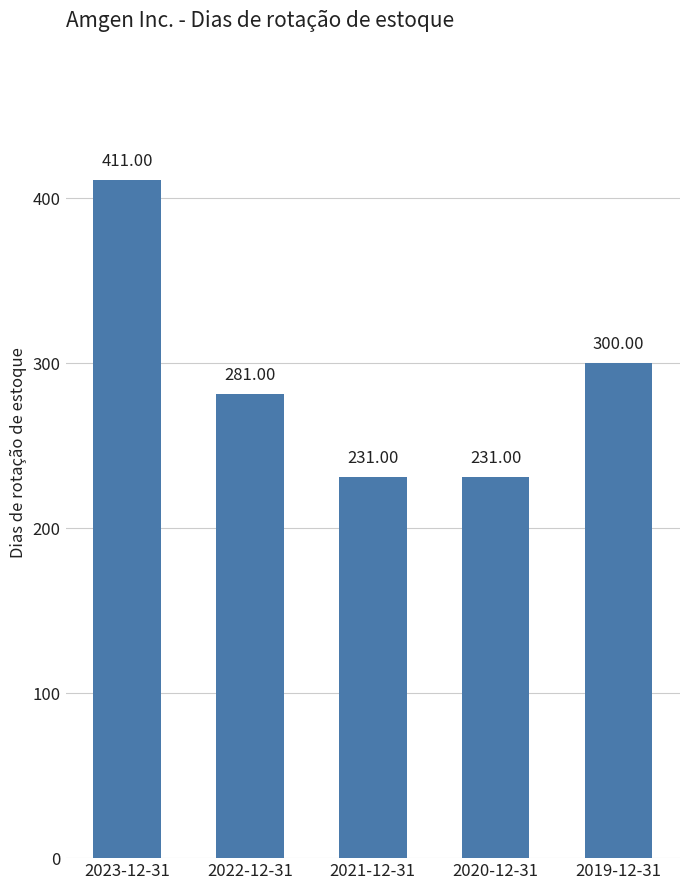

Which has a higher value, 2023-12-31 or 2022-12-31?

2023-12-31